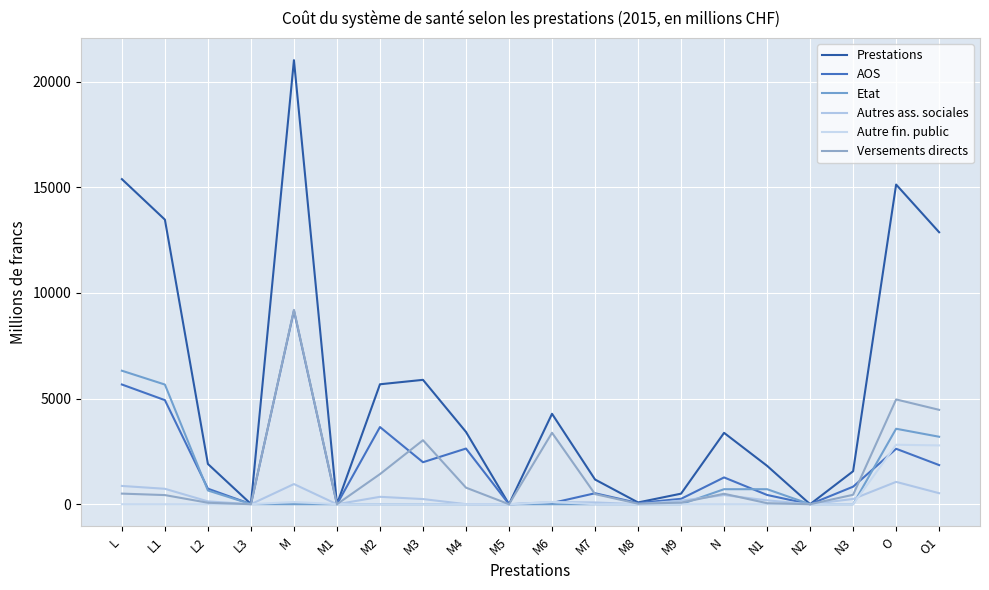

How many values in the Autres ass. sociales series exceed 183?

10